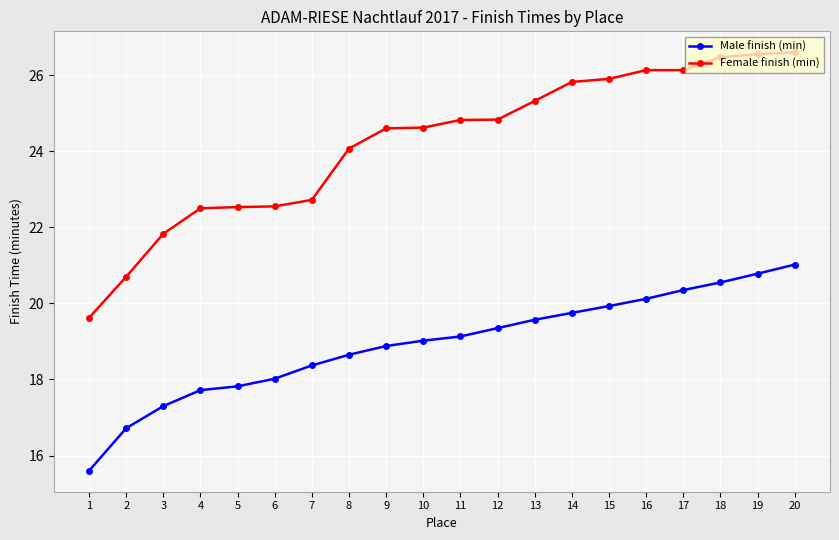

What is the value of the Female finish (min) point at the 7th from the left?

22.7